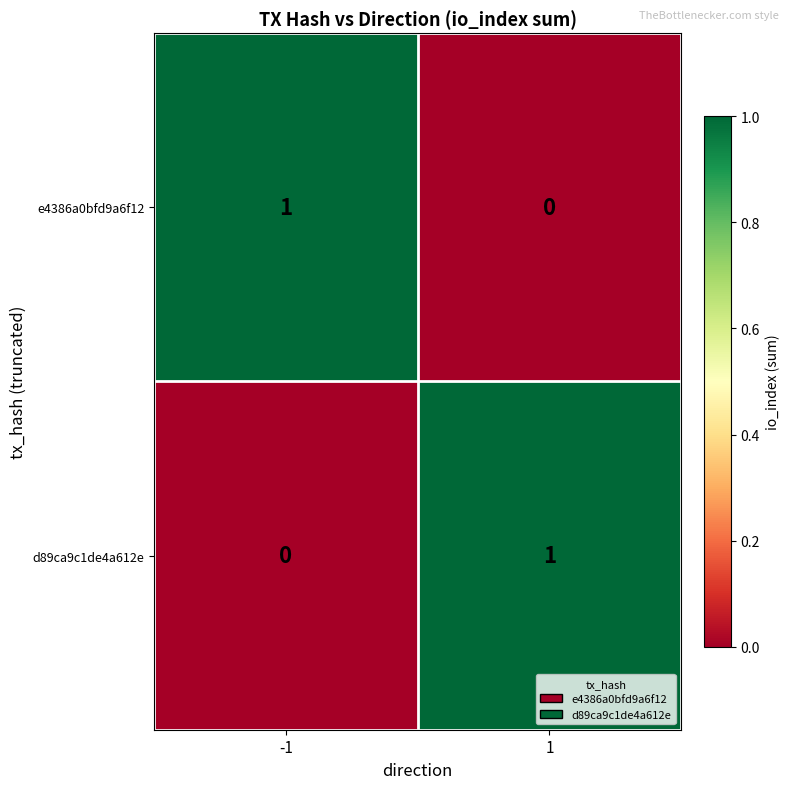

Reading right to left, what are all the values shown in this chart?

e4386a0bfd9a6f12: 0	1
d89ca9c1de4a612e: 1	0